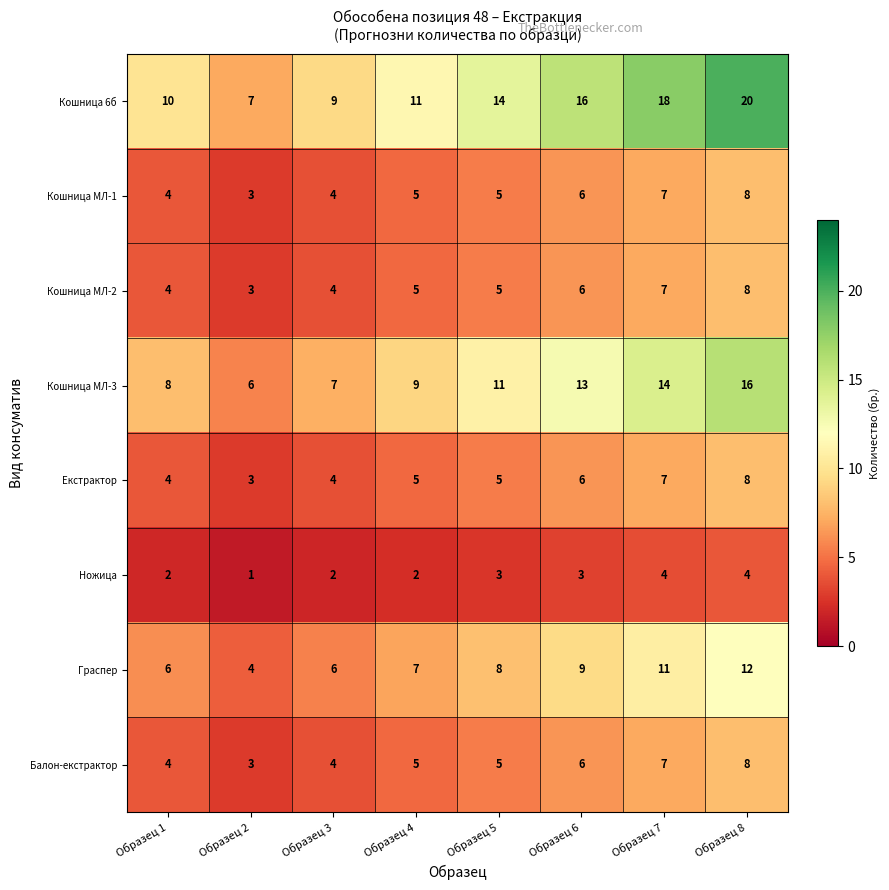

What is the sum of all Кошница МЛ-1 values?

42